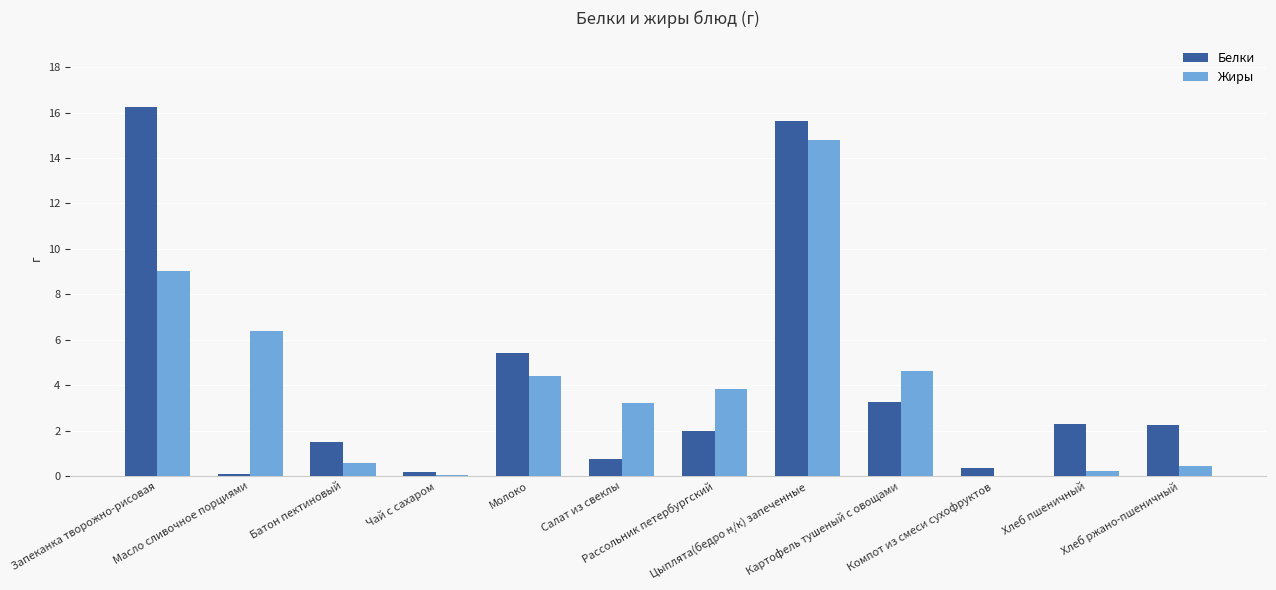

What value does the Белки series have at Хлеб ржано-пшеничный?

2.2